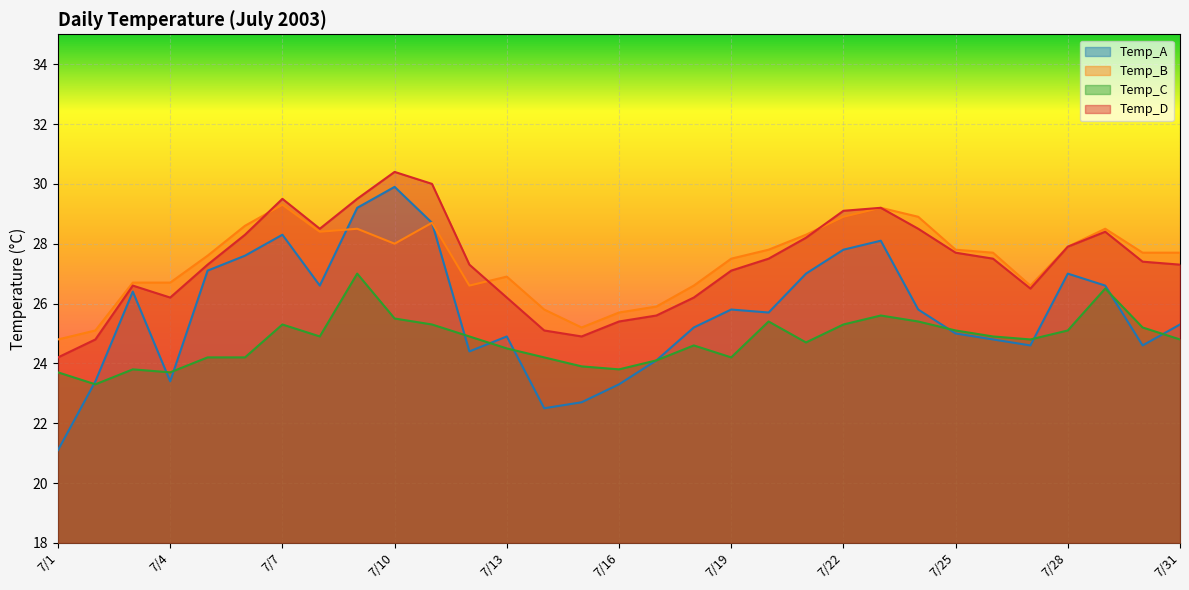

At which category does Temp_A reach its first local peak?

7/3